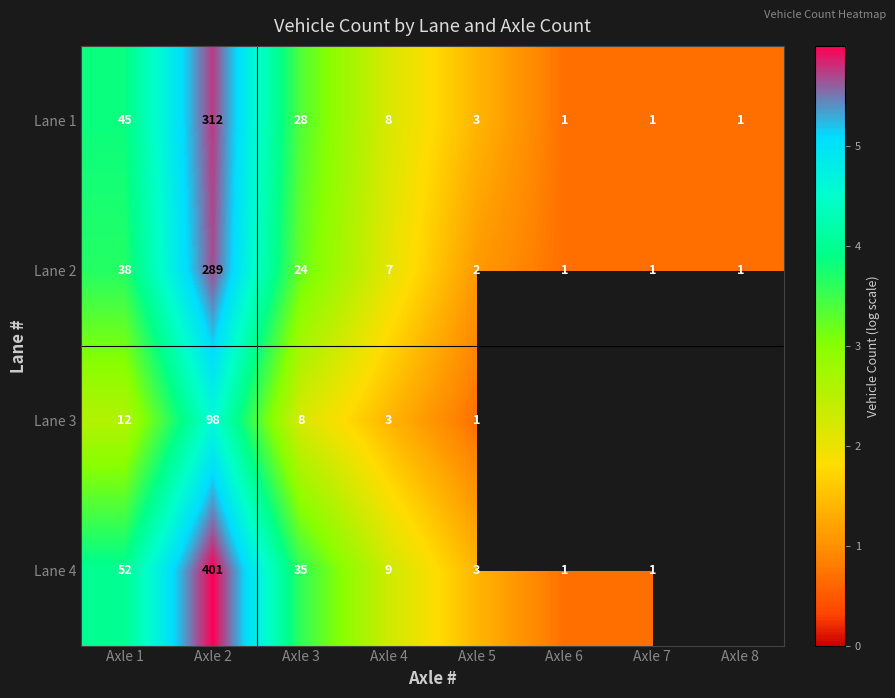

Count the number of data series in this chart.

4